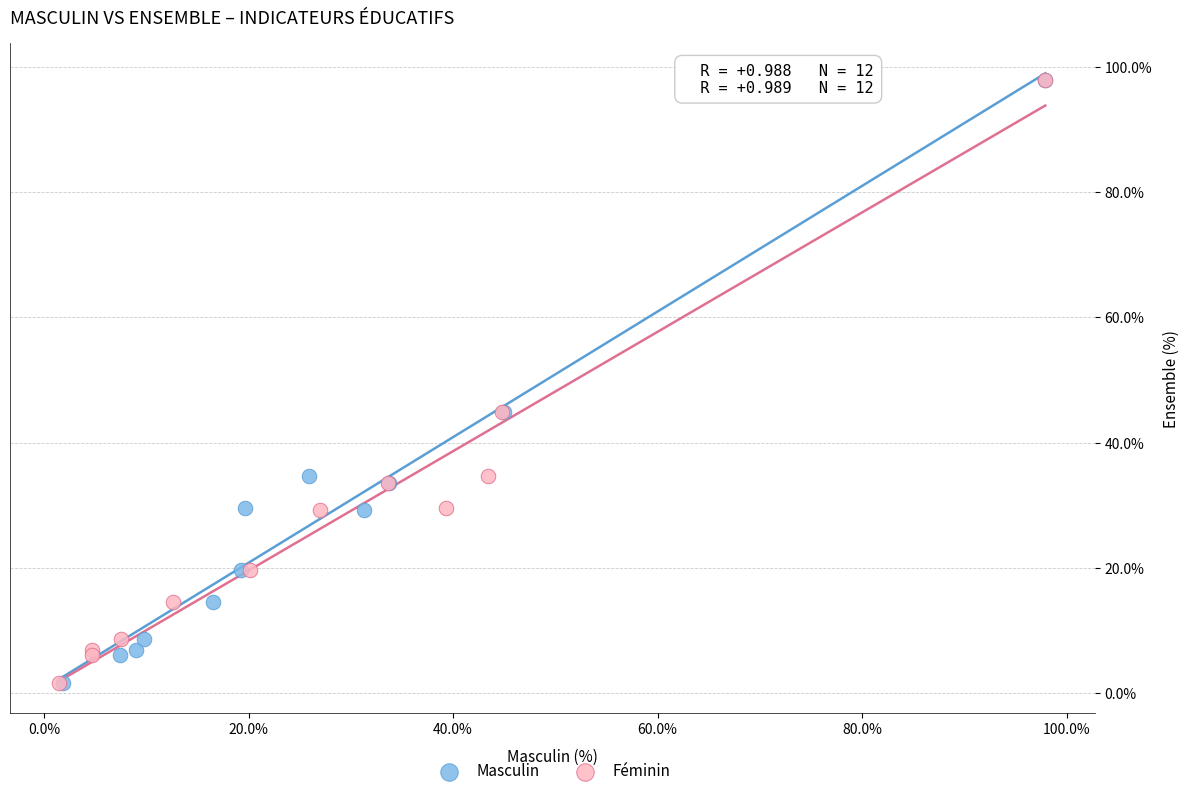

What are all the series names shown in the legend?

Masculin, Féminin